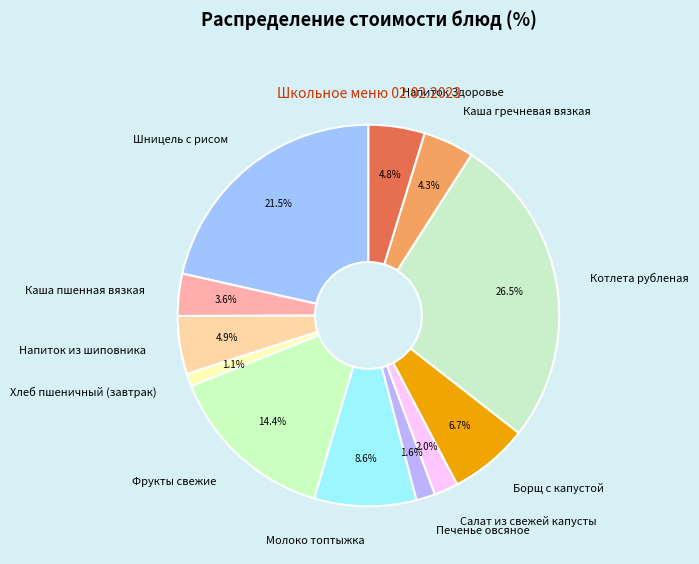

Is Салат из свежей капусты the majority of the pie?

No